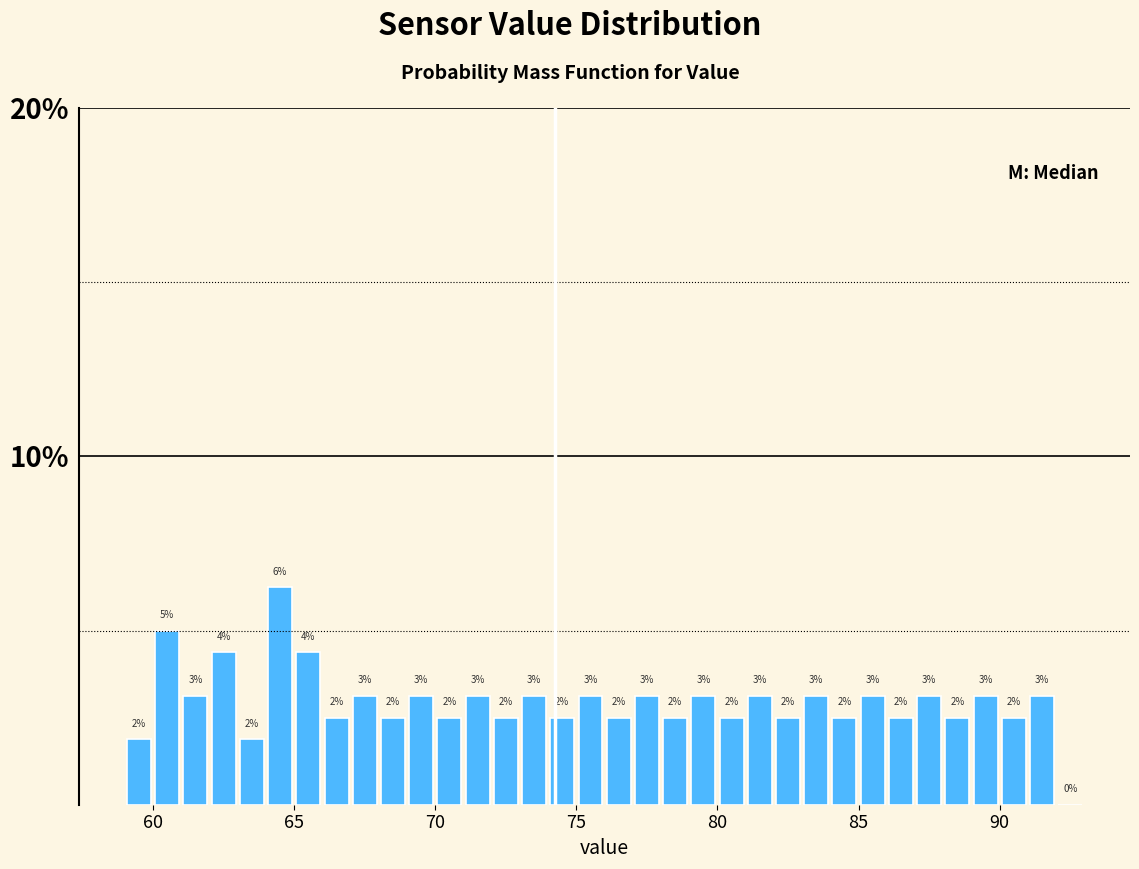

Around what value on the x-axis is the tallest bar? Give the approximate position of its centre, as read against the axis.

64.5